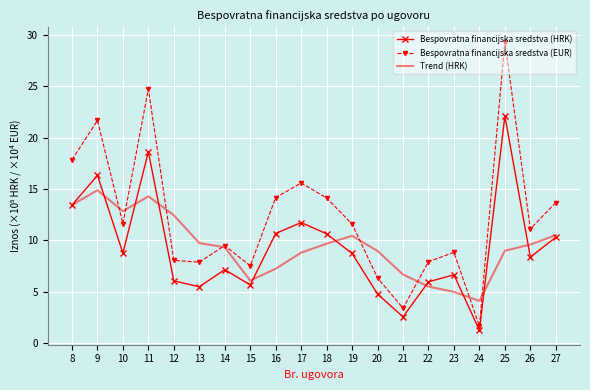

Which series has the largest total across all categories?

Bespovratna financijska sredstva (EUR)